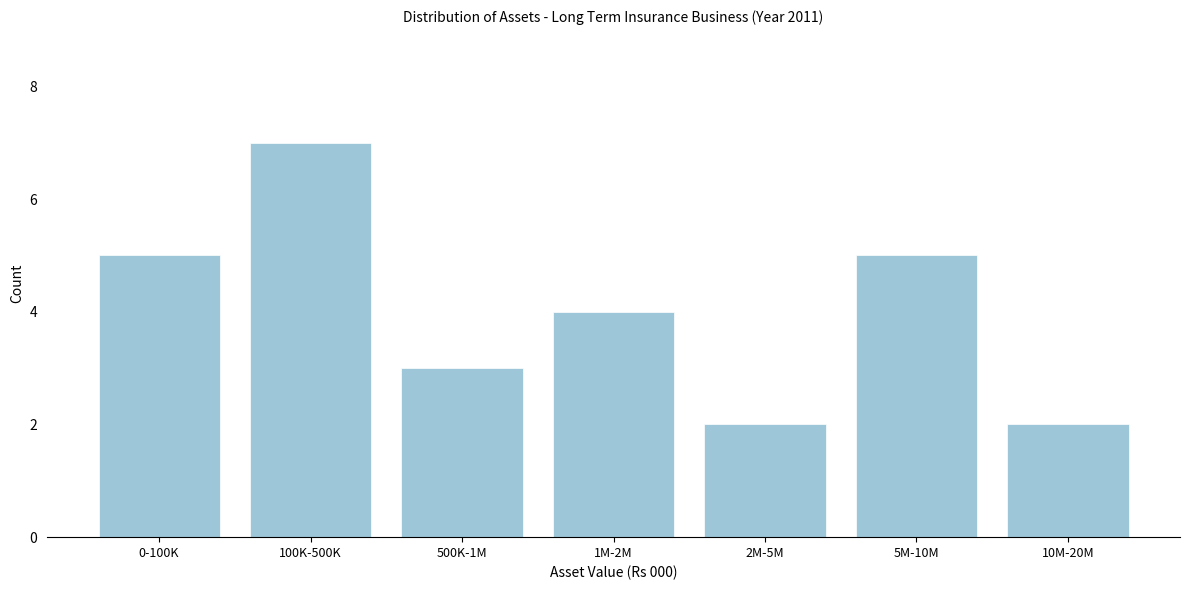

Reading left to right, transcribe all the data shown in this chart.

5	7	3	4	2	5	2